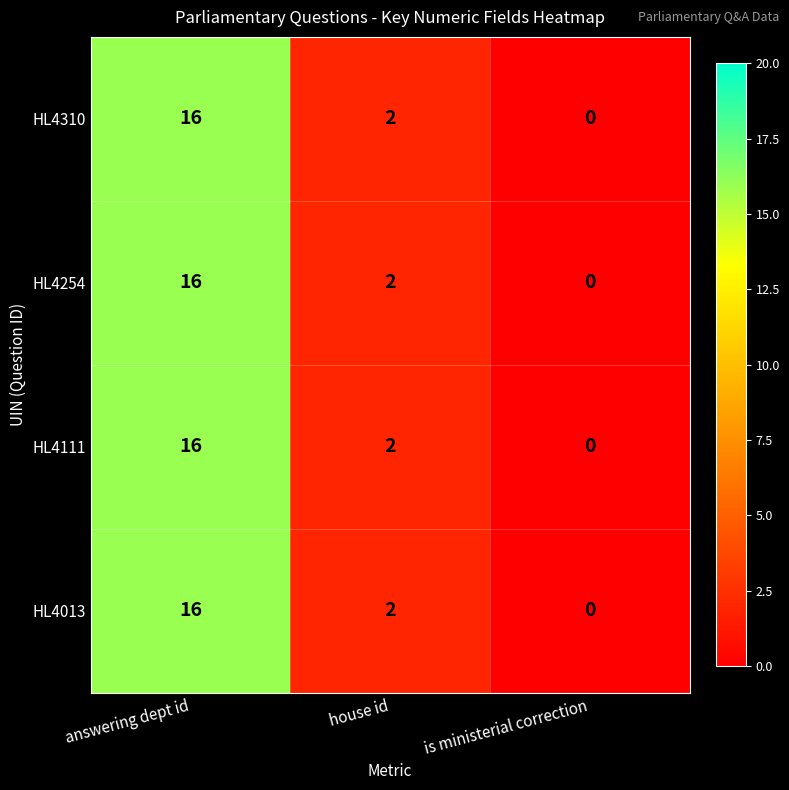

Where is HL4310 nearest to the value 8?

house id